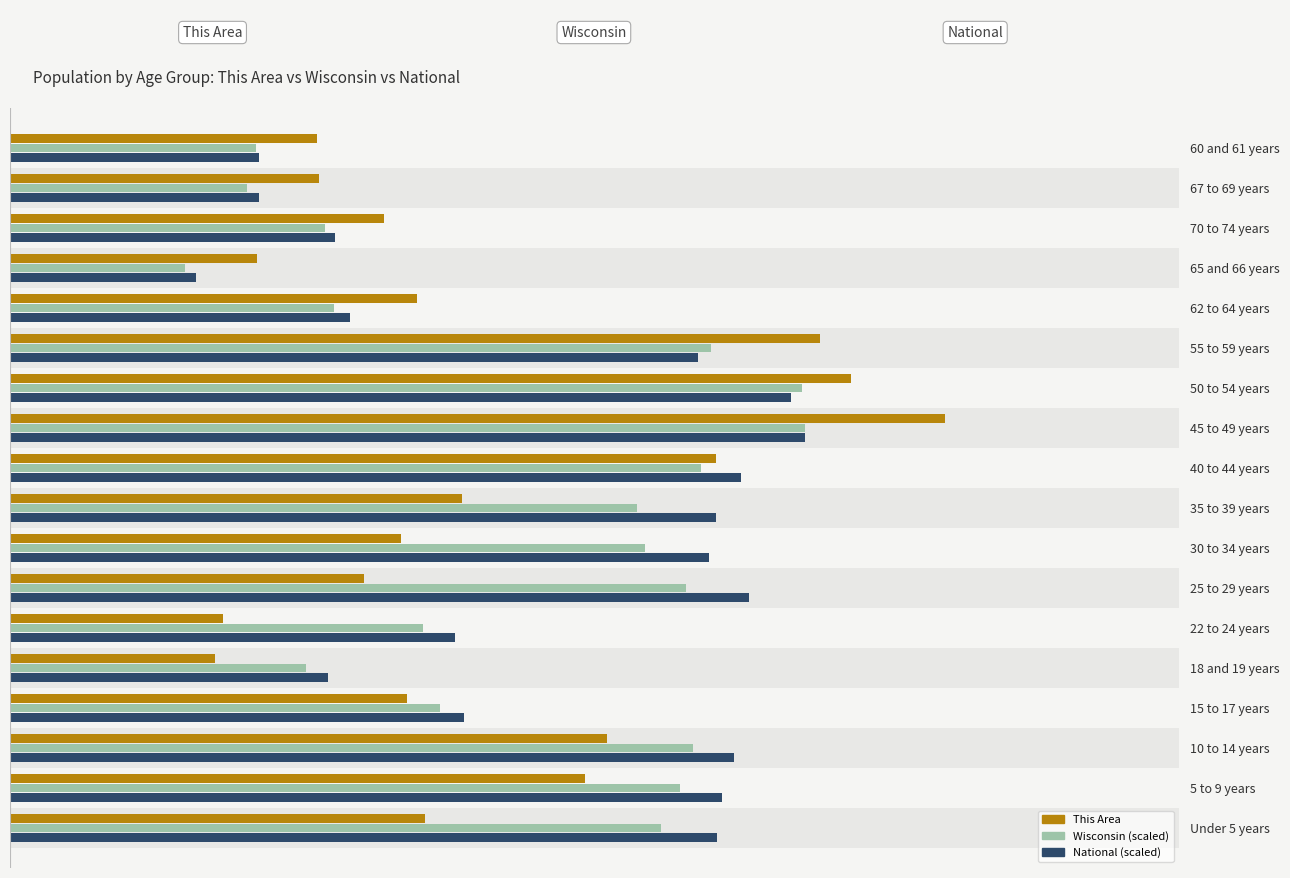

At Under 5 years, list the series in order from largest to smallest.

National, Wisconsin, This Area